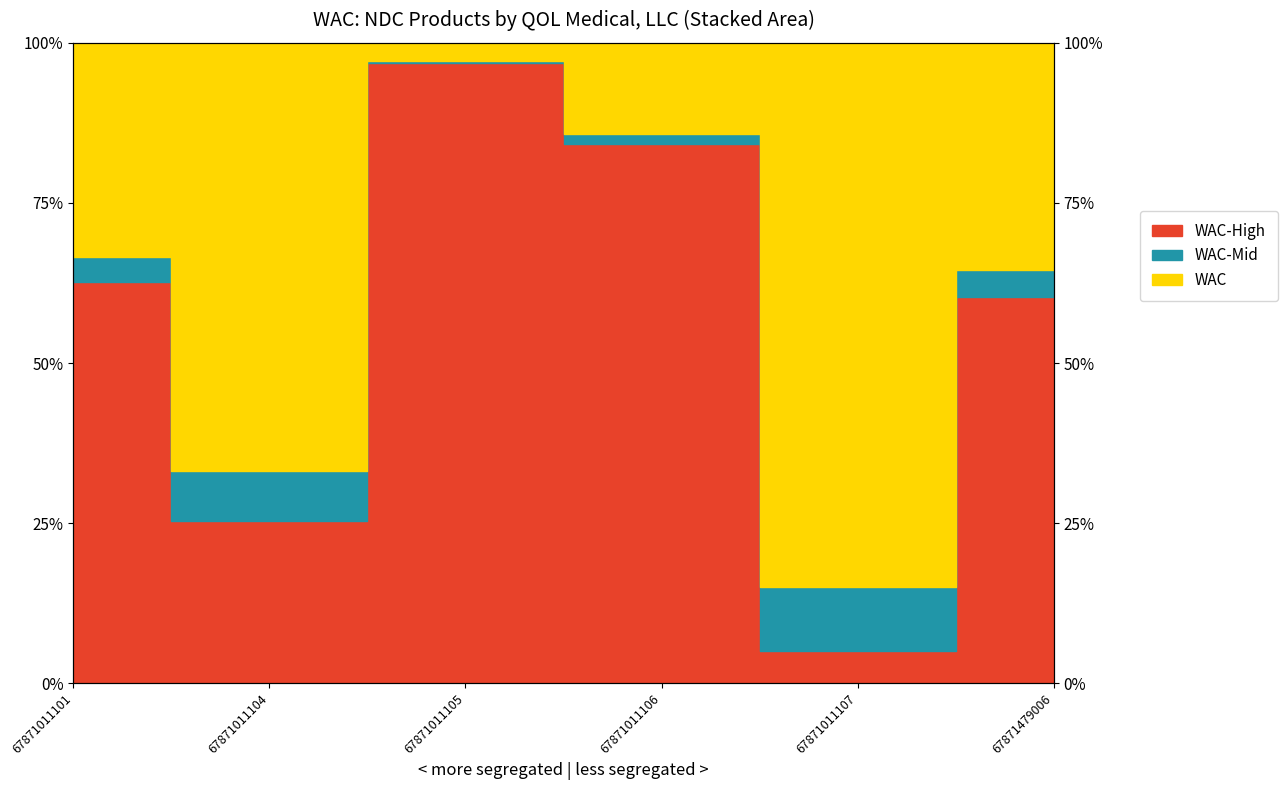

What is the greatest value displayed?

1.0